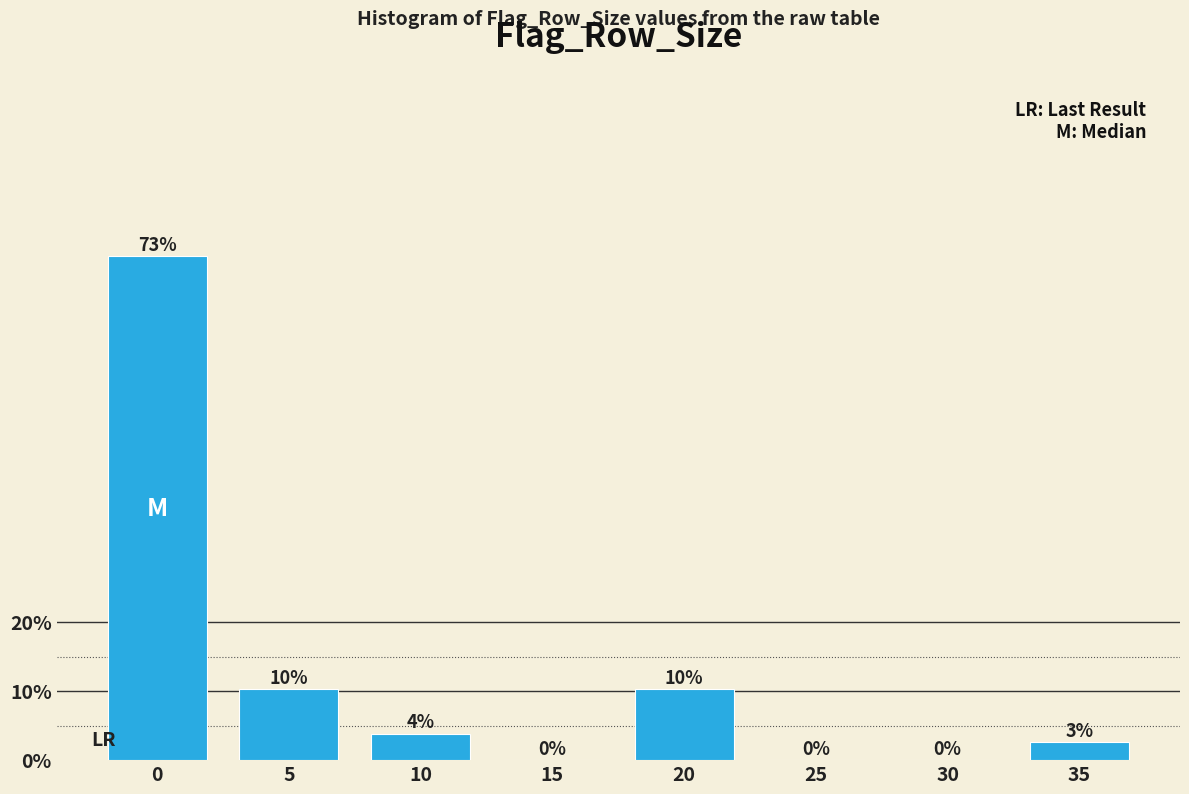

True or false: the data shows 10.3 at 5.

True